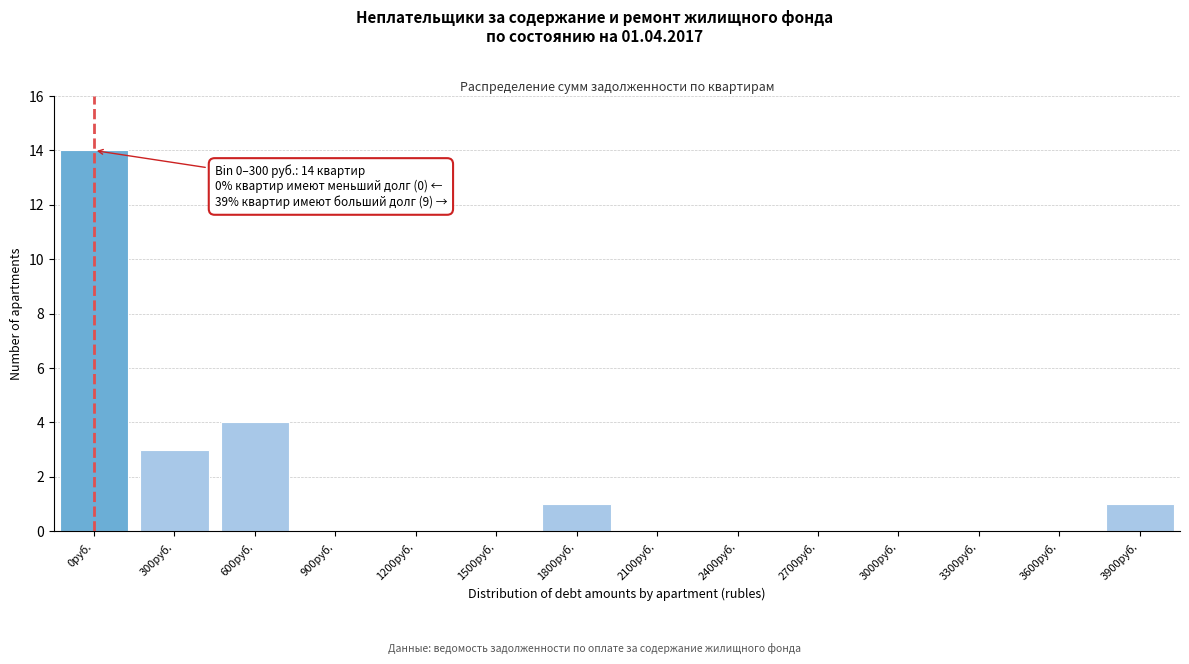

Reading left to right, extract all data points from this chart.

0руб.=14	300руб.=3	600руб.=4	900руб.=0	1200руб.=0	1500руб.=0	1800руб.=1	2100руб.=0	2400руб.=0	2700руб.=0	3000руб.=0	3300руб.=0	3600руб.=0	3900руб.=1